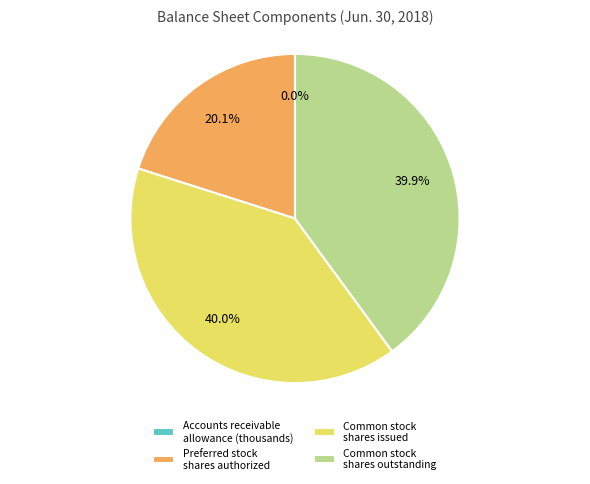

Do Common stock shares outstanding and Common stock shares issued together represent more than half of the pie?

Yes